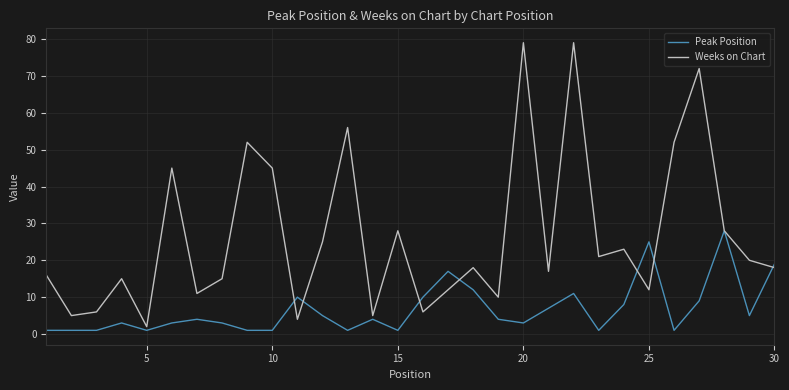

List the series in order of their overall mean, highest first.

Weeks on Chart, Peak Position